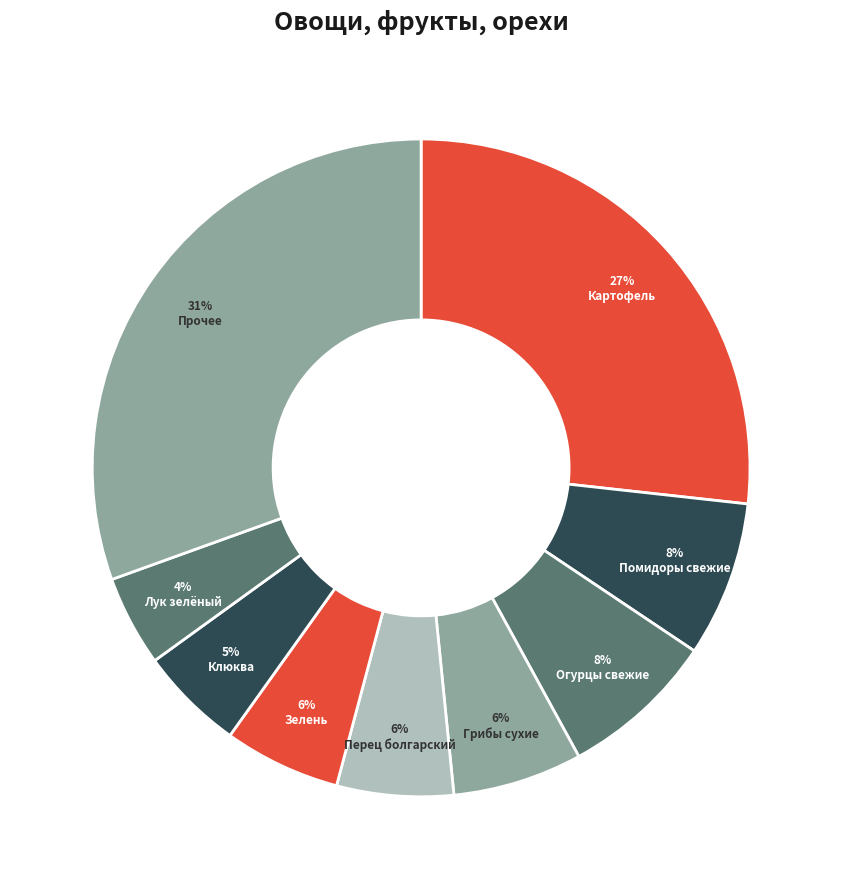

Count the number of slices in the pie.

9